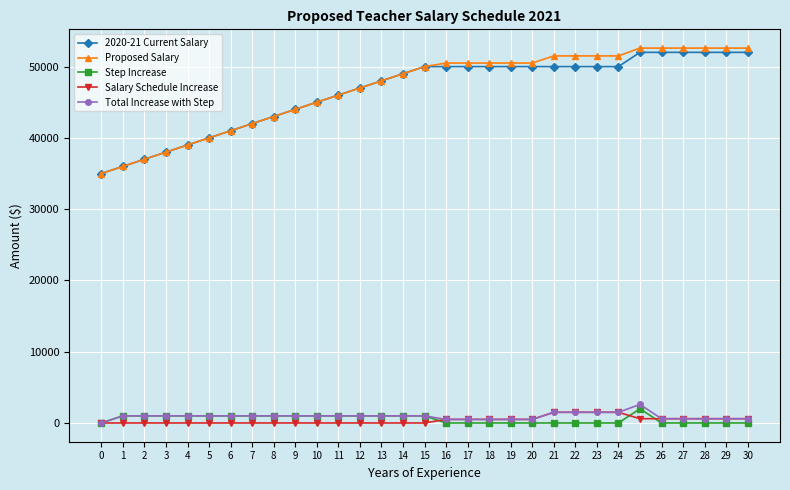

Is the value of 2020-21 Current Salary at 1 greater than the value of Step Increase at 4?

Yes